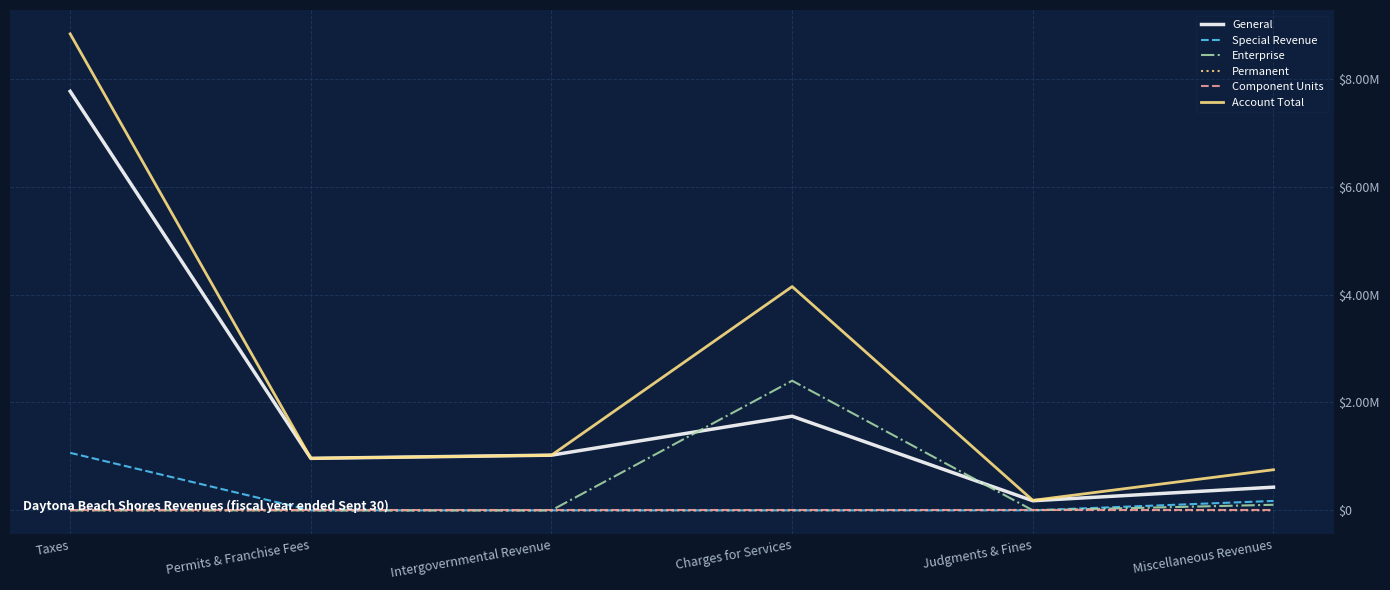

Rank the series at Intergovernmental Revenue from highest to lowest value.

General, Account Total, Special Revenue, Enterprise, Permanent, Component Units